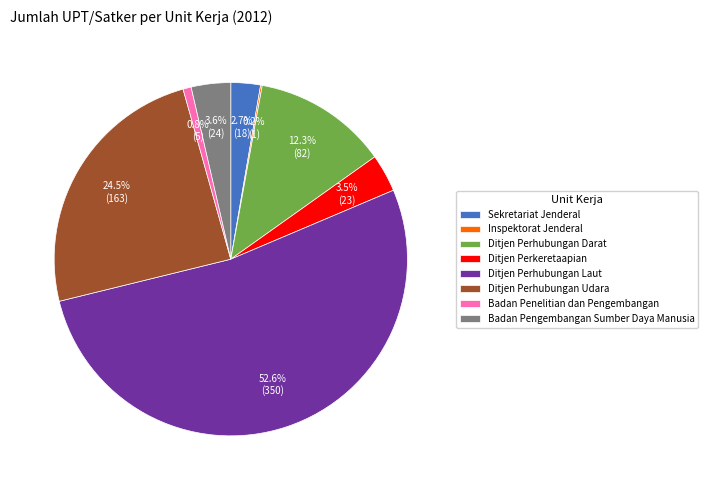

Does any single category account for the majority?

Yes